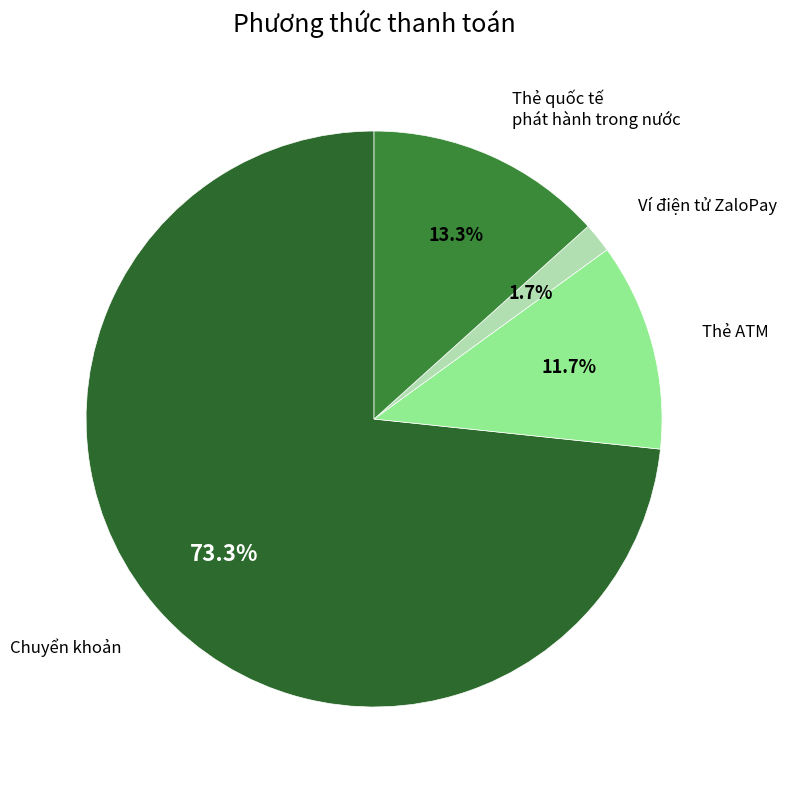

Count the number of slices in the pie.

4